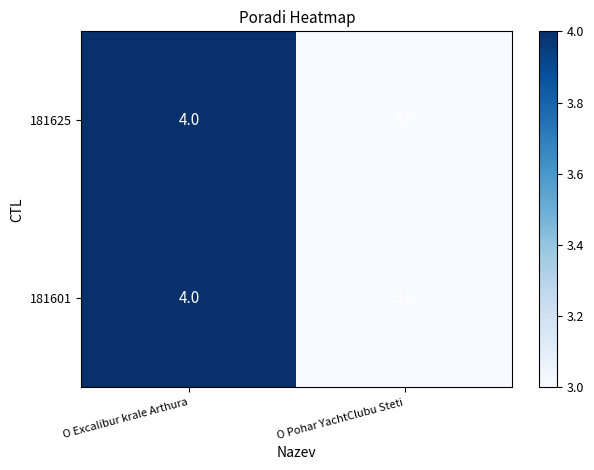

Reading left to right, extract all data points from this chart.

181625: 4	3
181601: 4	3